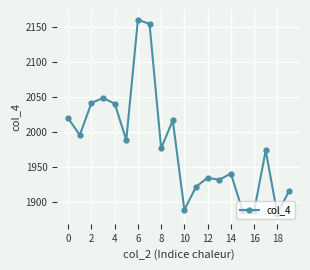

What is the difference between the second highest and minimum values?

272